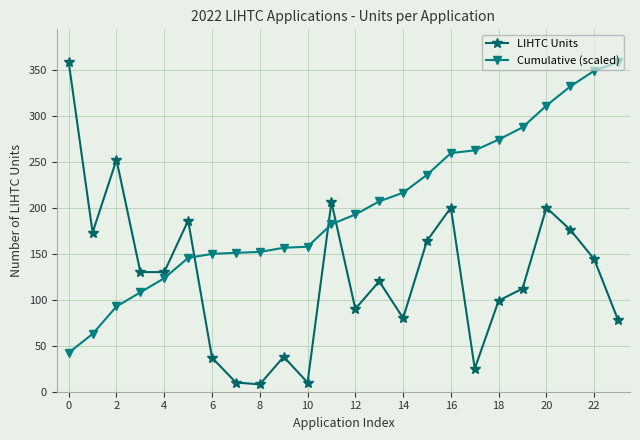

Which series has the largest range (max minus min)?

LIHTC Units